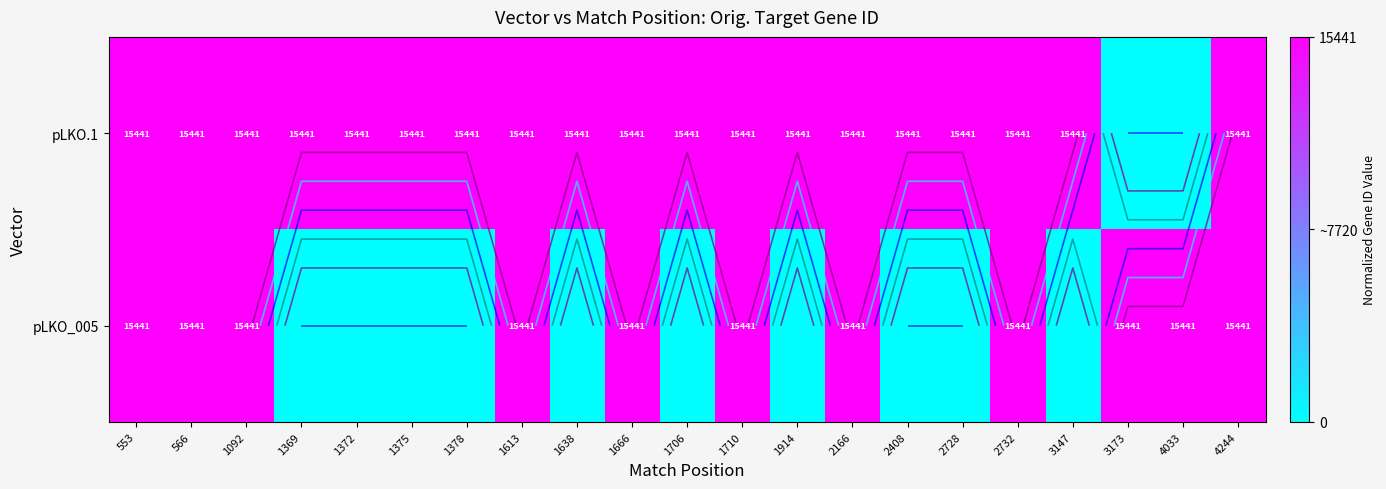

Is it true that pLKO_005 equals 1.0 at 1666?

True